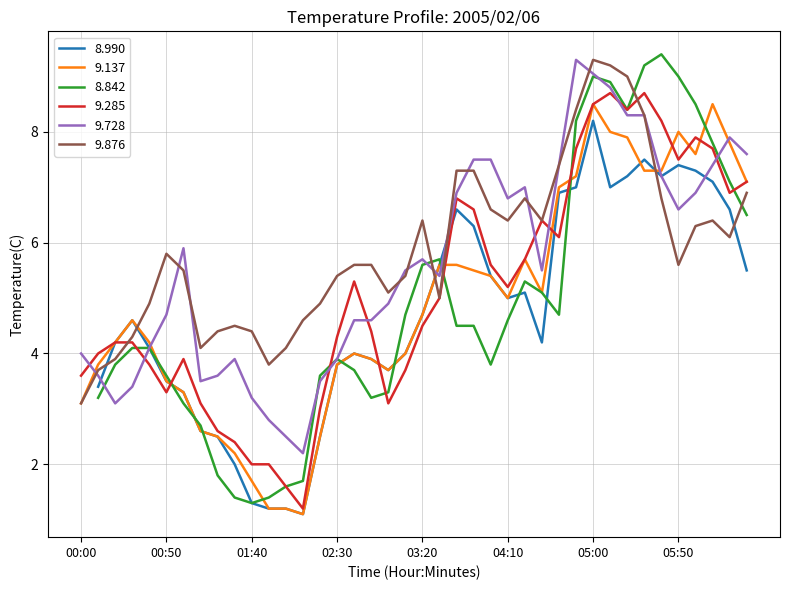

What is the highest value of the 9.876 series?

9.3